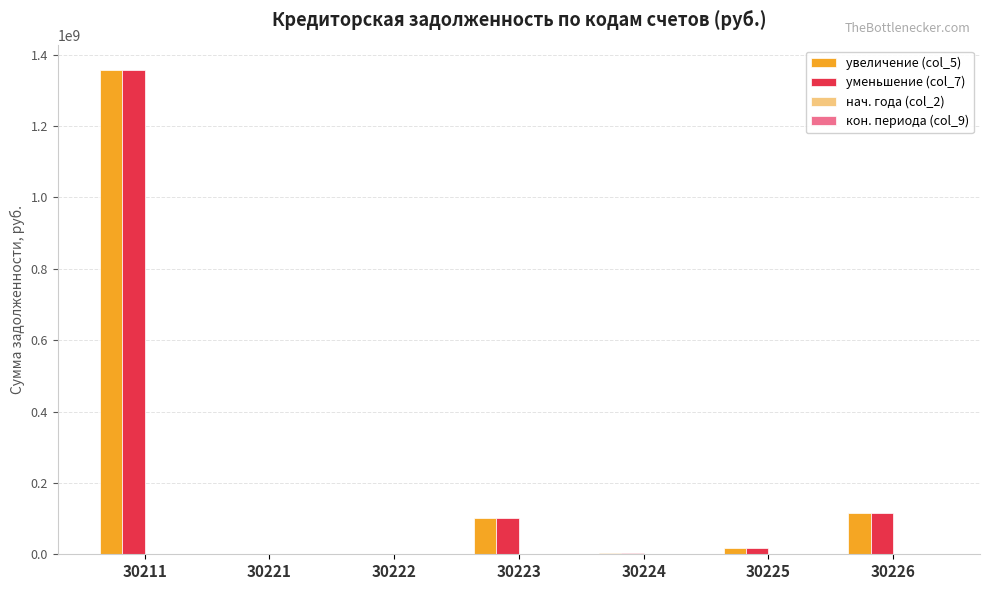

The value of увеличение (col_5) at 30211 is 1805267768.9. True or false?

False